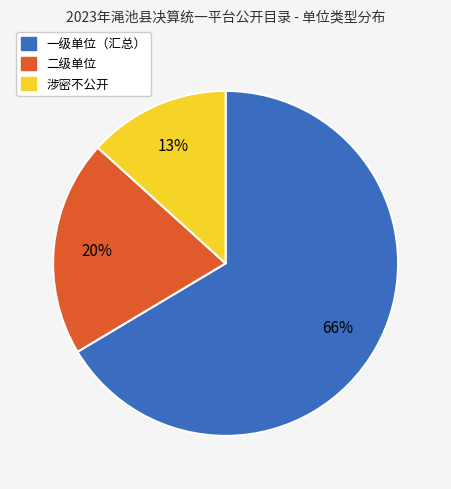

Is it true that 一级单位（汇总） is 79% of the pie?

False